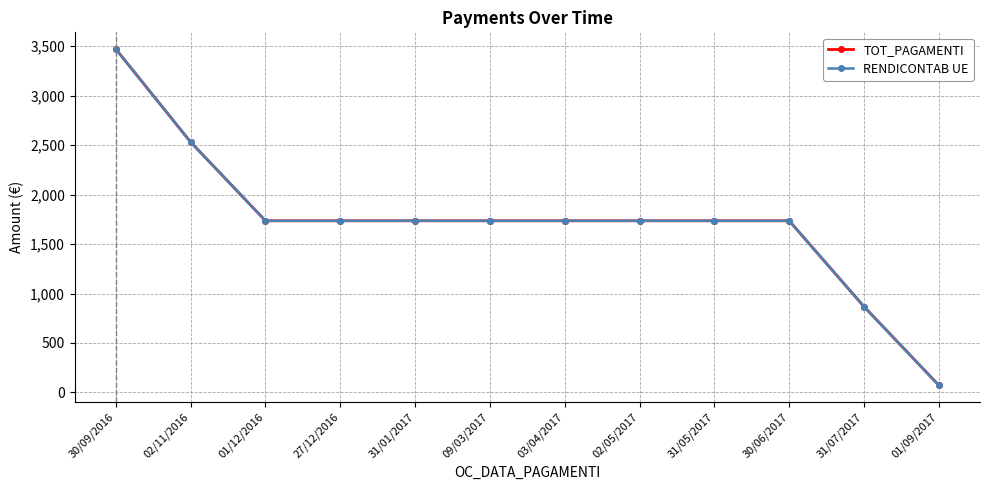

Does the chart have visible grid lines?

Yes